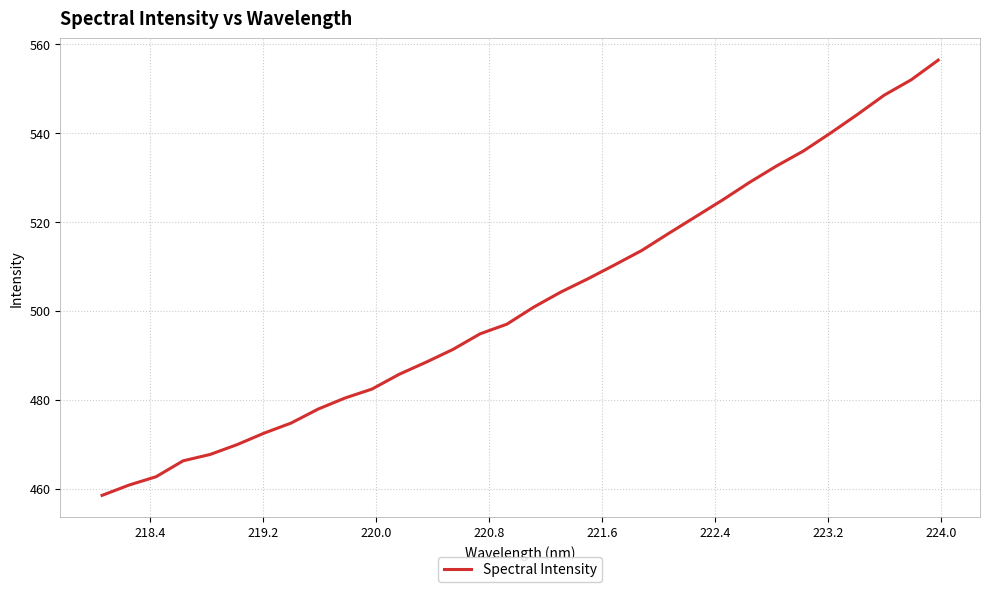

What is the greatest value displayed?

556.4